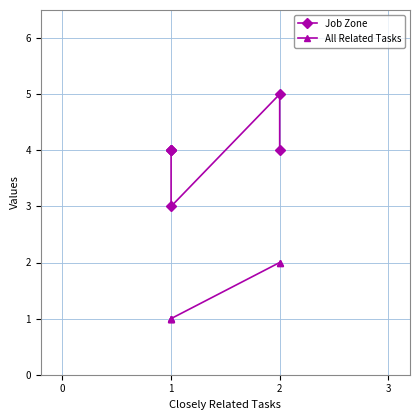

Does the chart display data point markers on the line(s)?

Yes